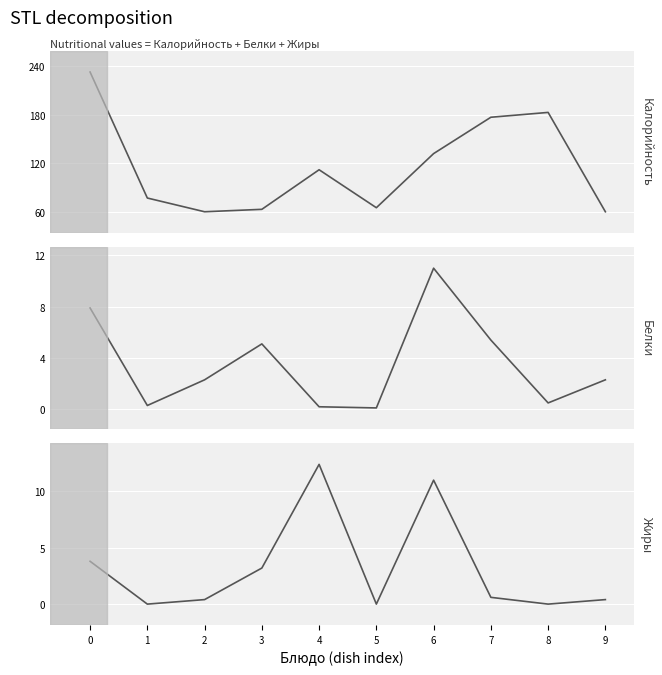

How many lines are shown in the chart?

3